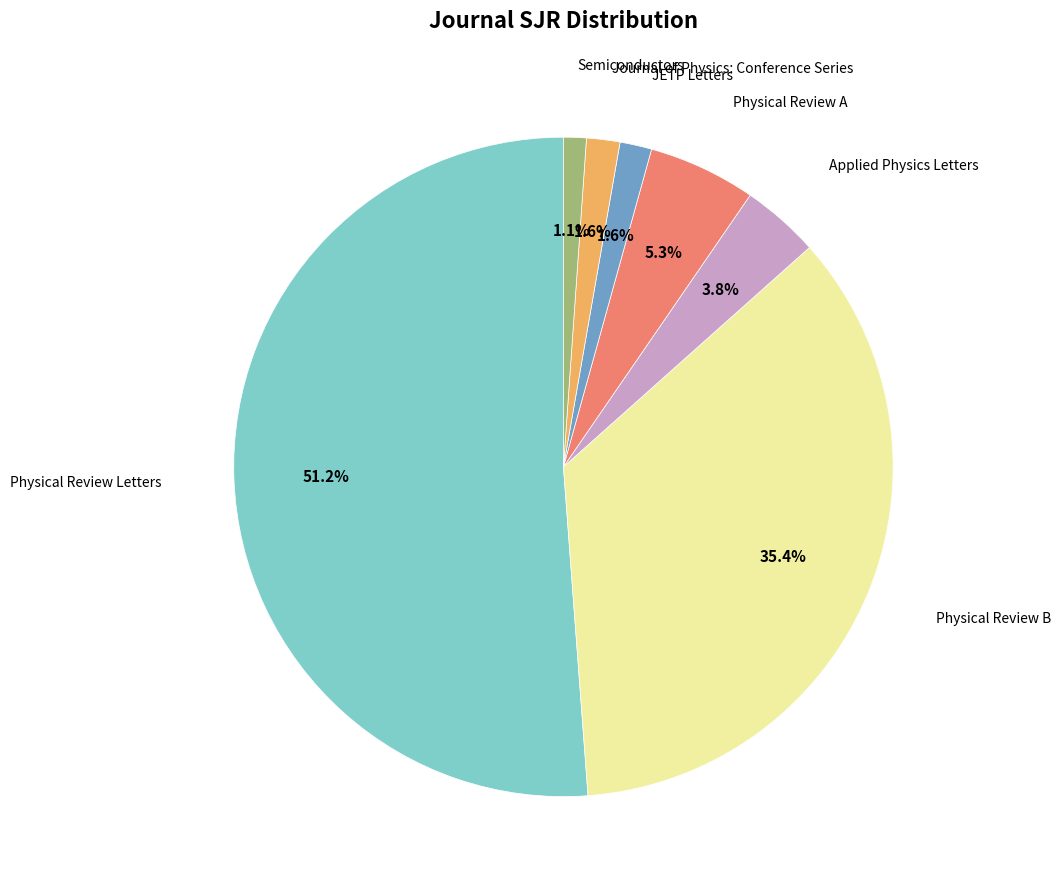

Does any single category account for the majority?

Yes